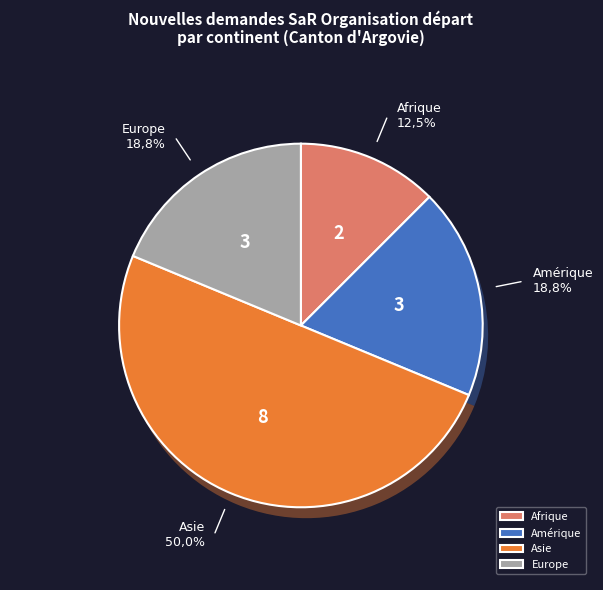

Is there any slice that represents more than half of the pie?

No